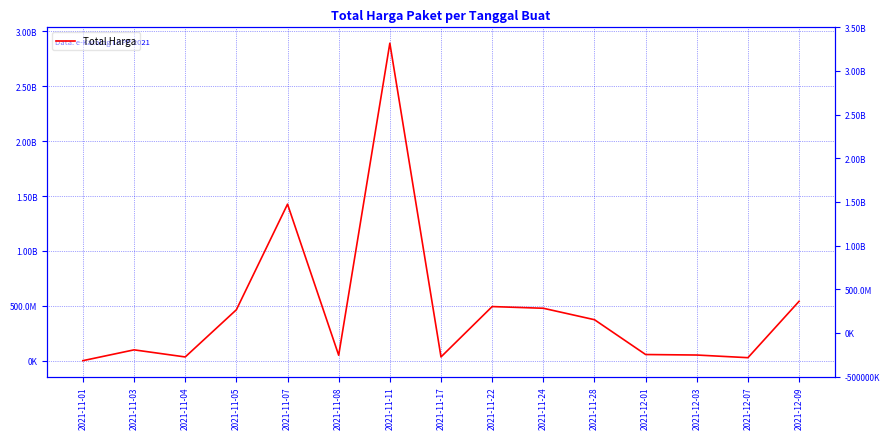

What is the label of the 6th point from the right?

2021-11-24